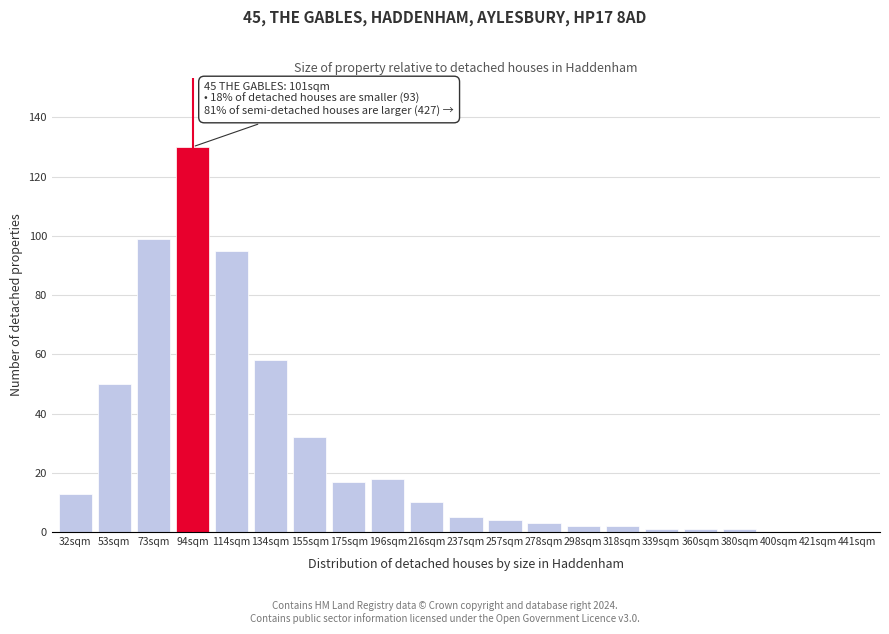

Reading left to right, list all the values displayed in this chart.

32sqm=13	53sqm=50	73sqm=99	94sqm=130	114sqm=95	134sqm=58	155sqm=32	175sqm=17	196sqm=18	216sqm=10	237sqm=5	257sqm=4	278sqm=3	298sqm=2	318sqm=2	339sqm=1	360sqm=1	380sqm=1	400sqm=0	421sqm=0	441sqm=0